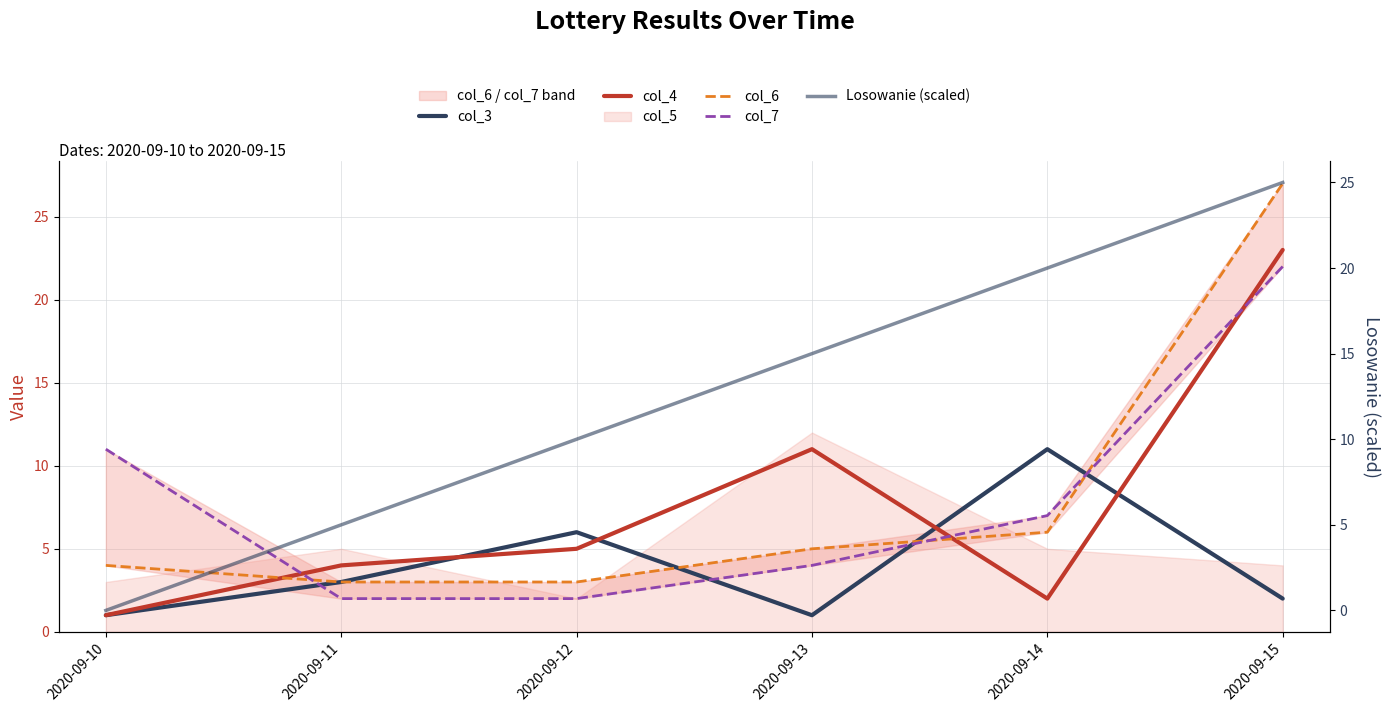

What is the sum of all Losowanie (scaled) values?

75